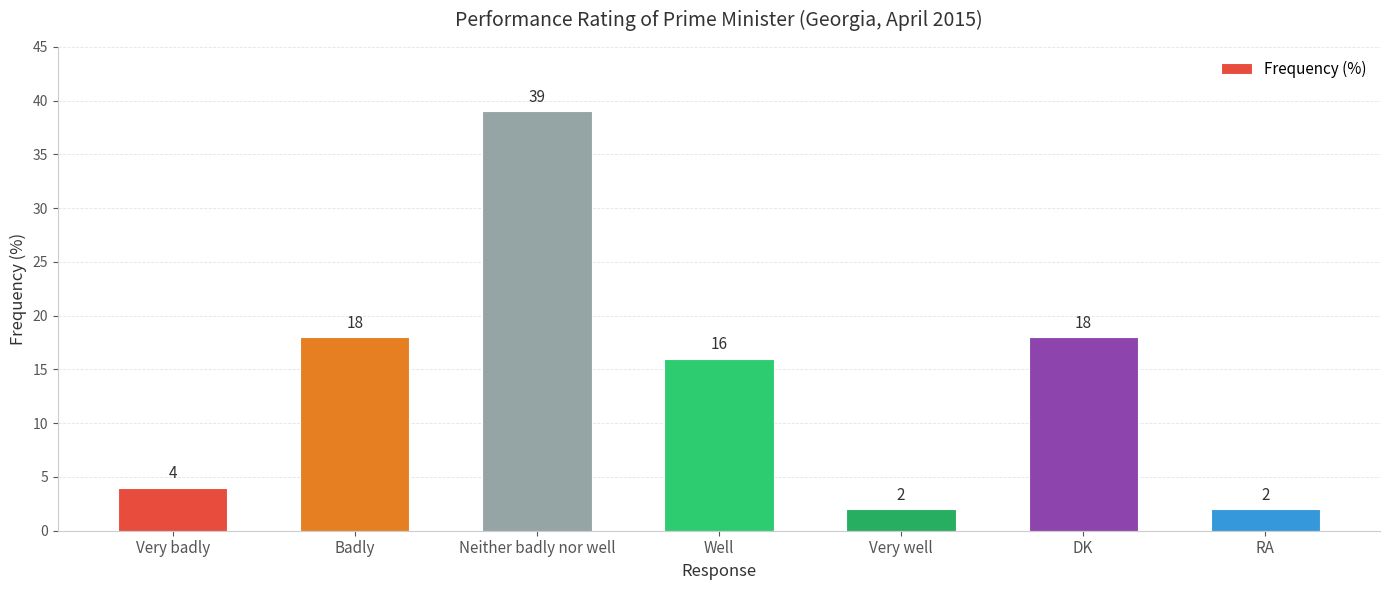

What is the ratio of the value at Well to the value at RA?

8.0